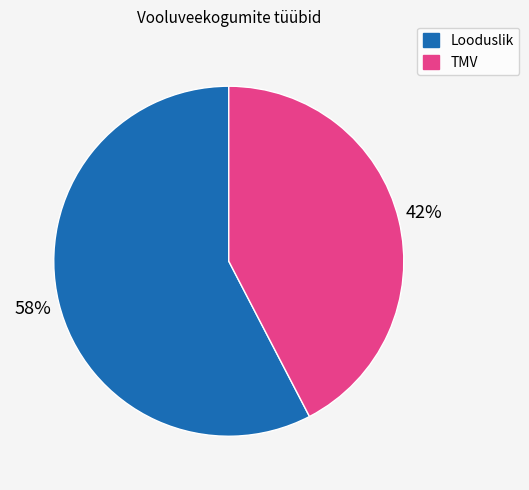

How many segments does this pie chart have?

2